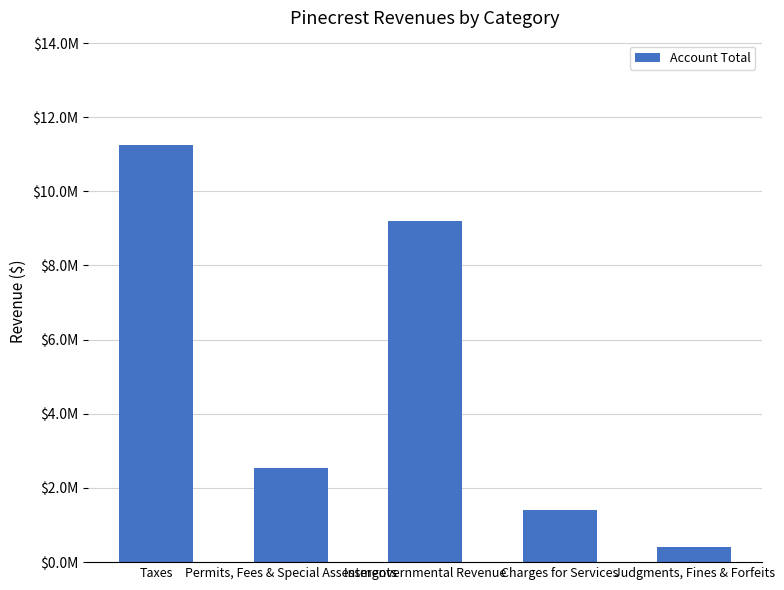

At which label is the value closest to 5831623?

Permits, Fees & Special Assessments